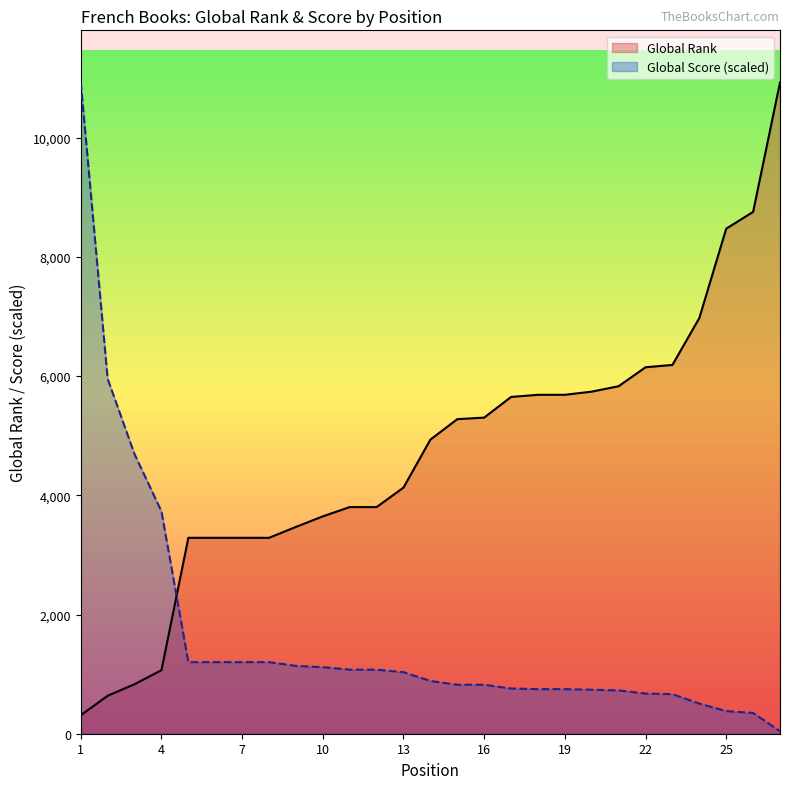

What is the difference between the maximum and minimum values in the Global Rank series?

10618.0